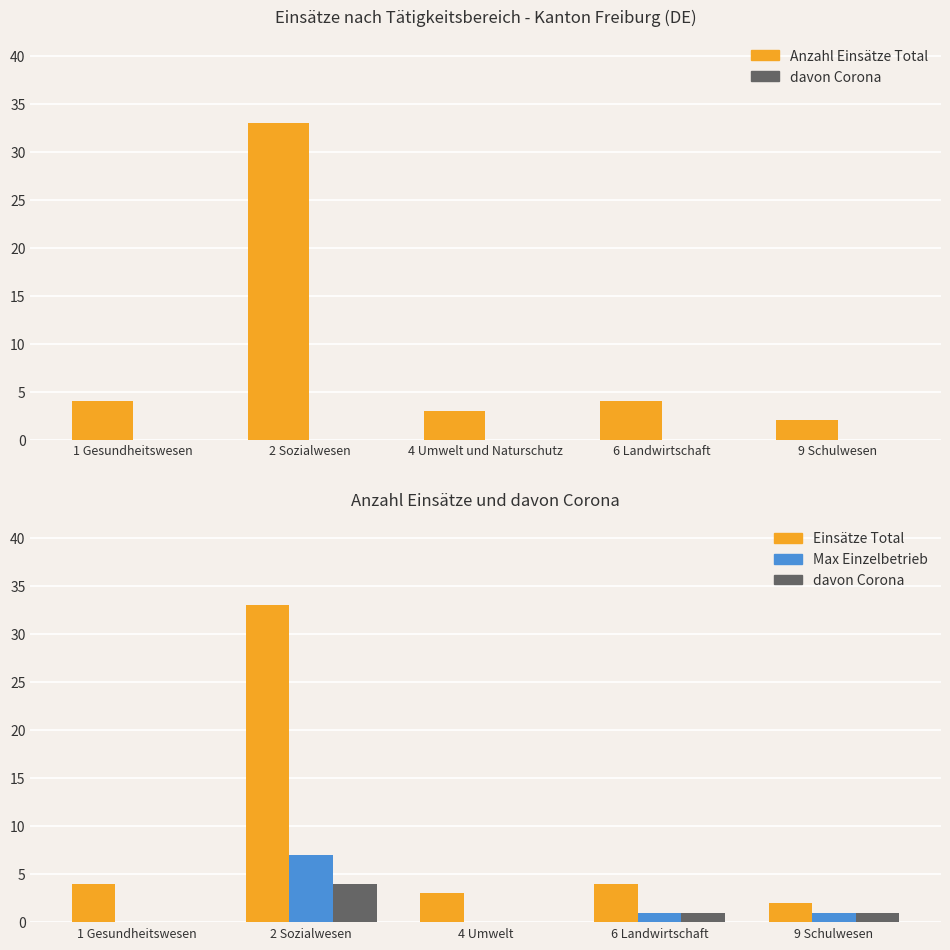

At which category is the sum across all series the highest?

2 Sozialwesen